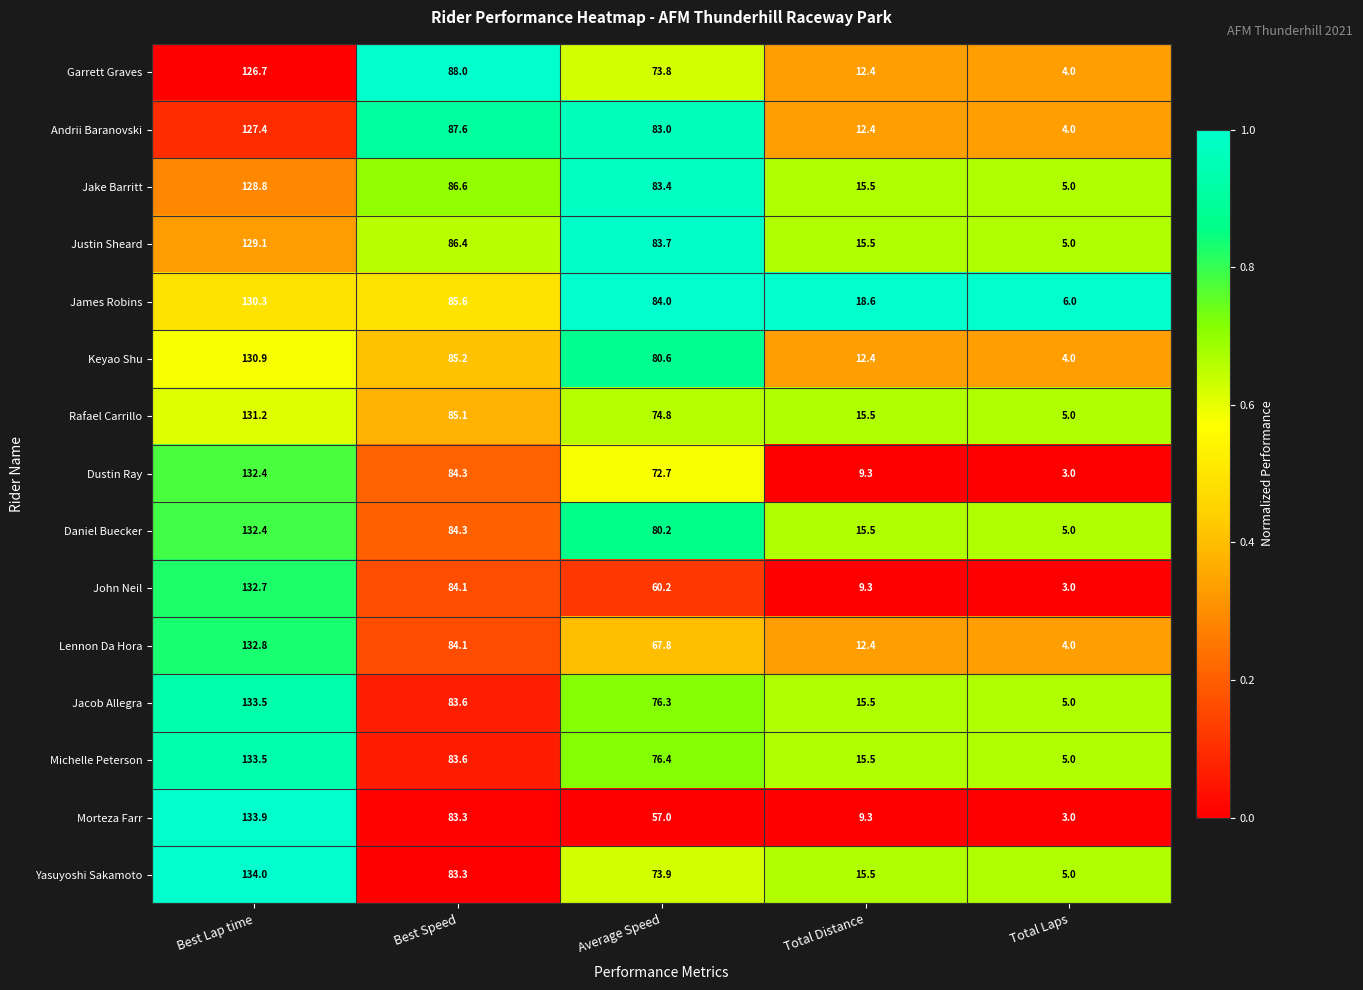

Between Average Speed and Total Laps, which series saw the biggest shift?

Andrii Baranovski